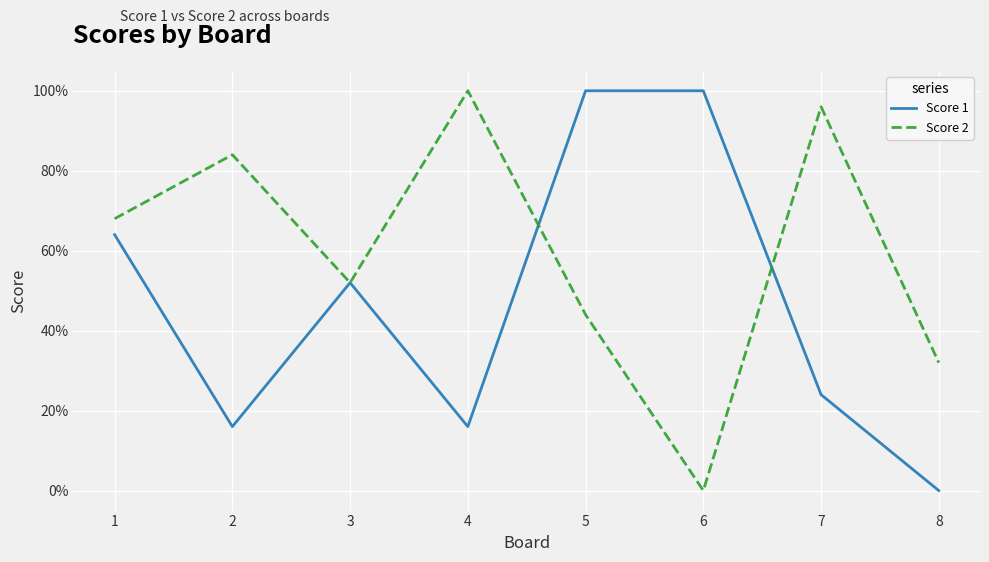

At which label is Score 1 closest to 12?

3